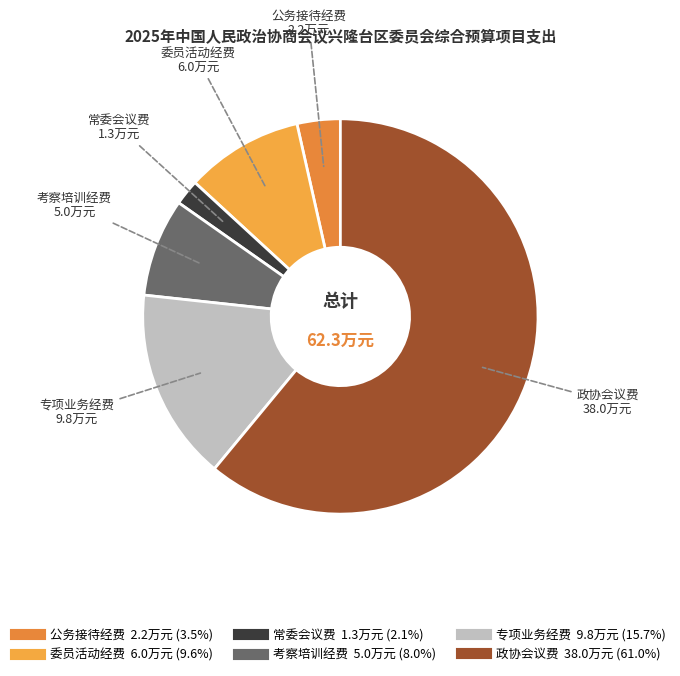

What is the smallest slice in the pie chart?

常委会议费